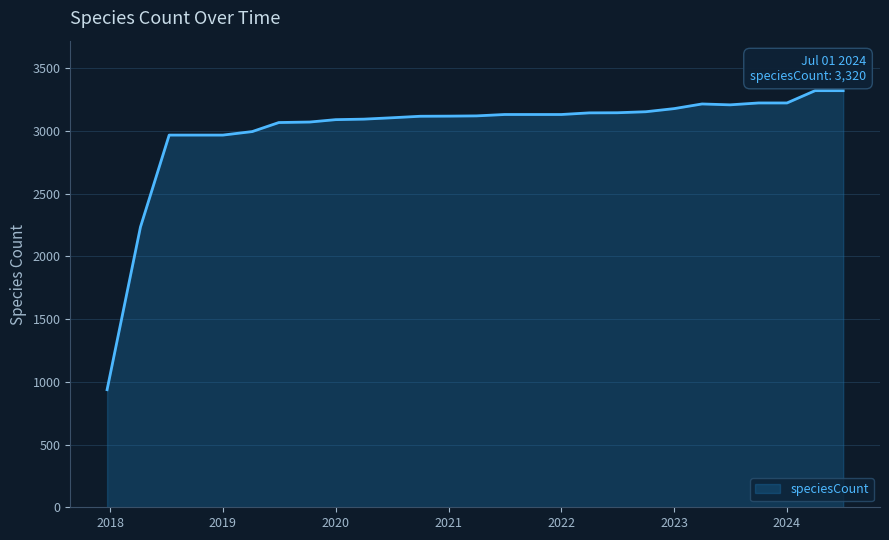

What is the minimum value shown in the chart?

937